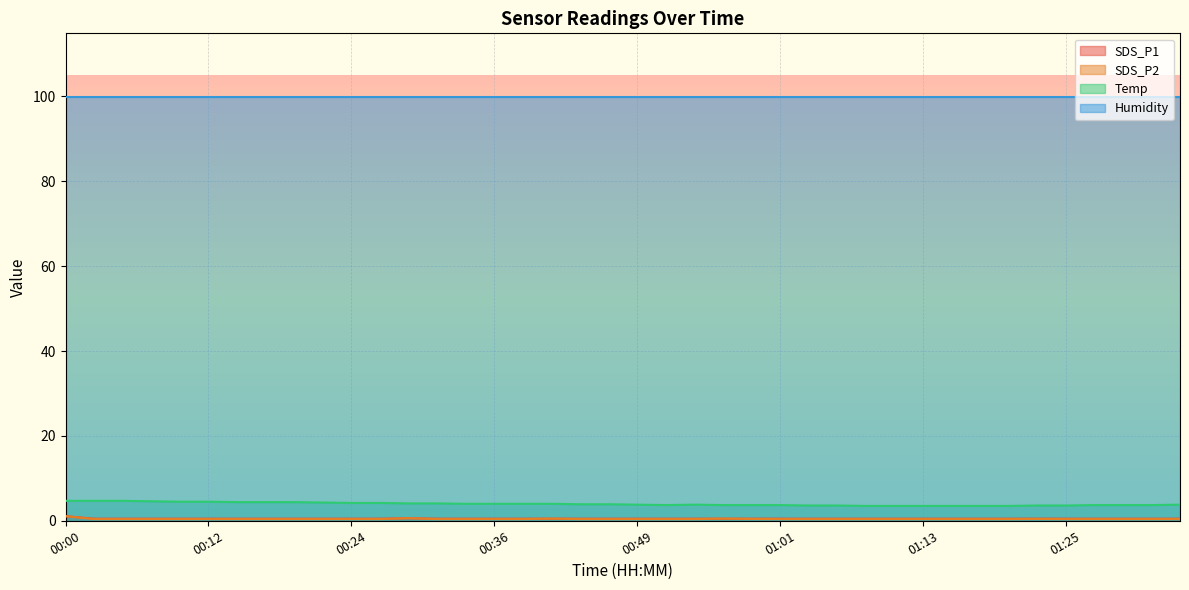

True or false: SDS_P2 has a value of 0.4 at 01:20.

True